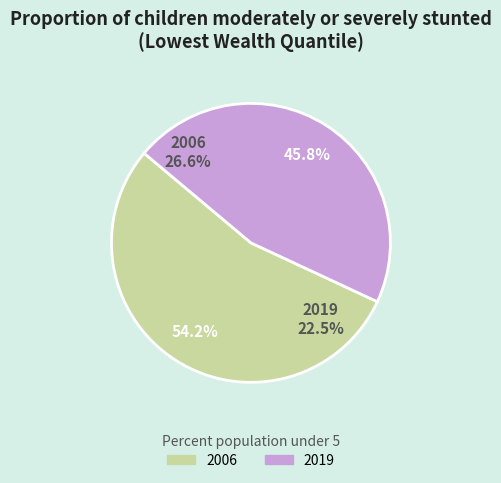

True or false: 2006 accounts for 63% of the total.

False